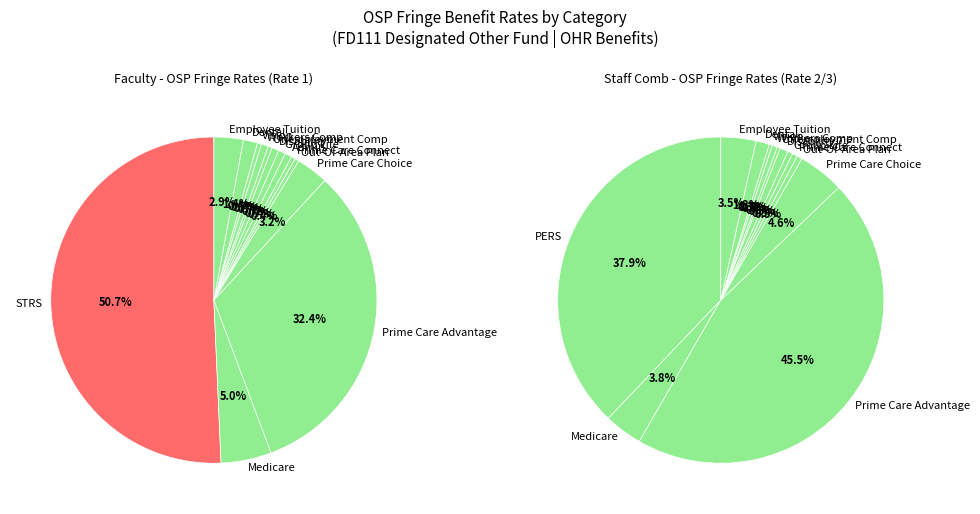

How many slices are in this pie chart?

16